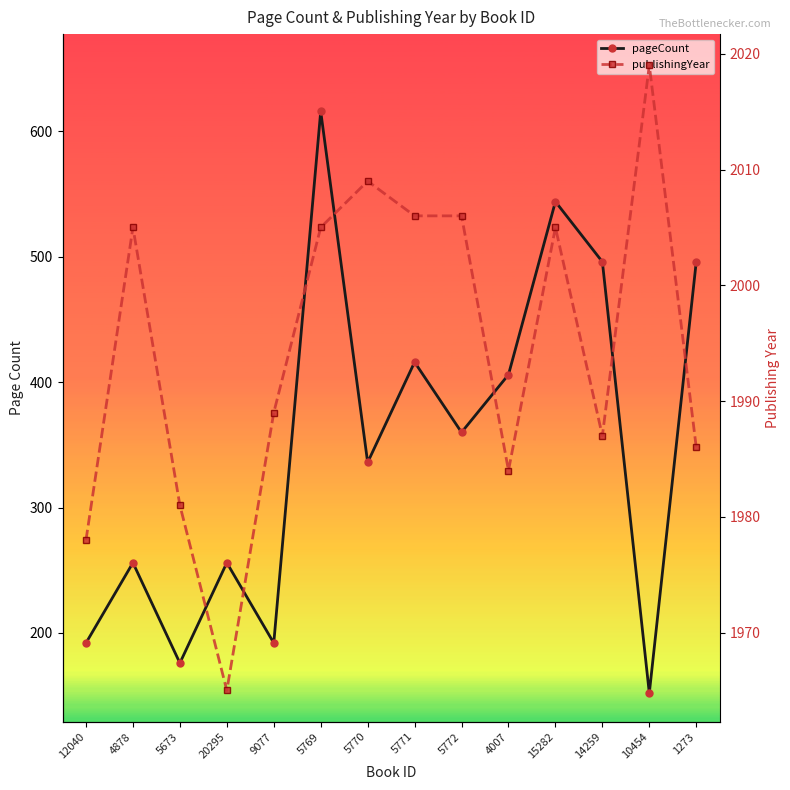

What is the spread (max minus min) of values at 4878?

1749